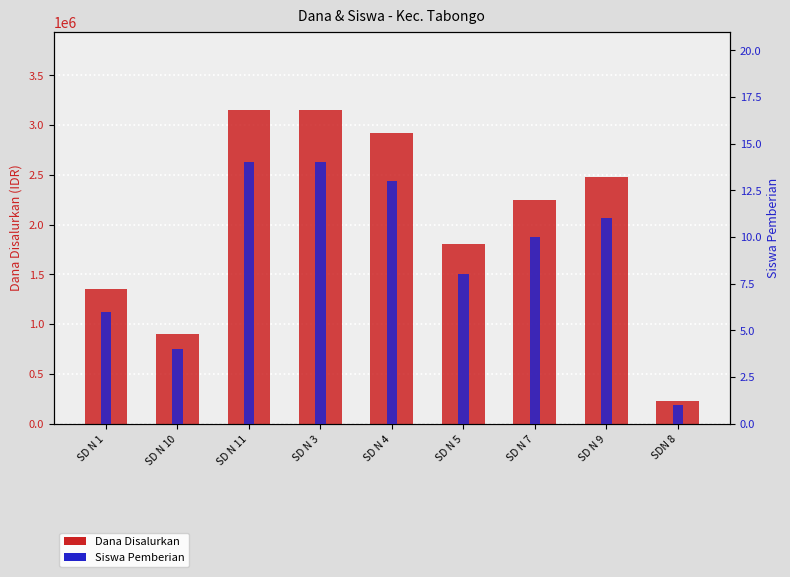

What is the label of the 4th bar from the left?

SD N 3